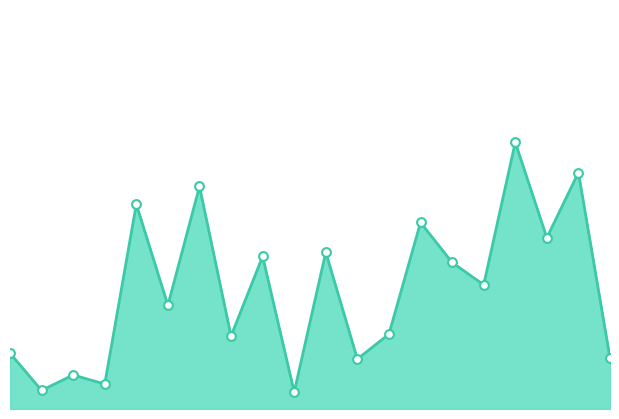

How many lines are shown in the chart?

1